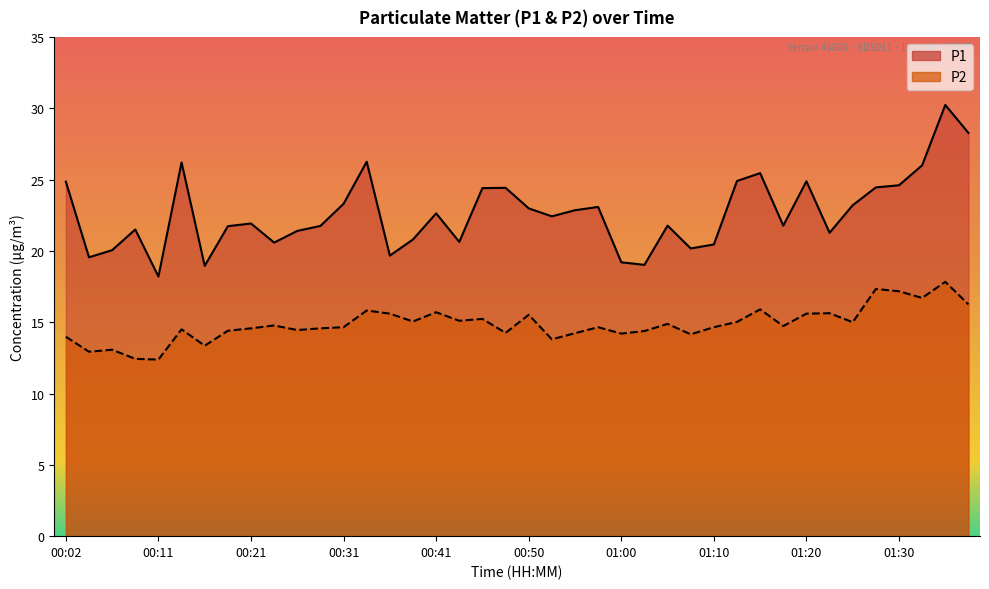

Is it true that P1 equals 24.9 at 01:12?

True